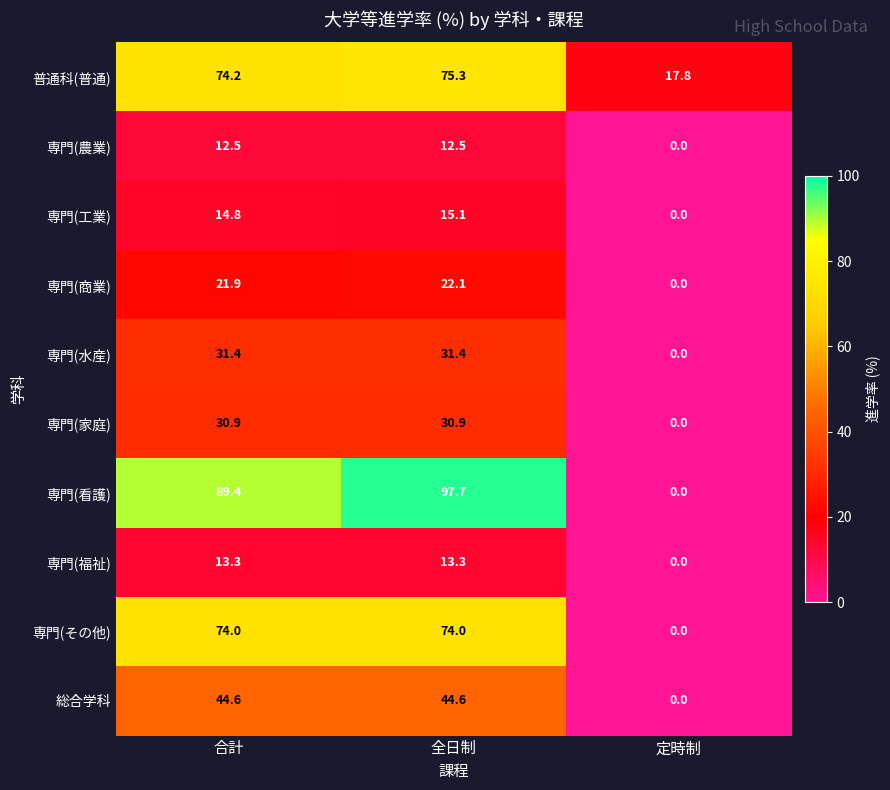

True or false: 専門(家庭) has a value of 47.6 at 合計.

False